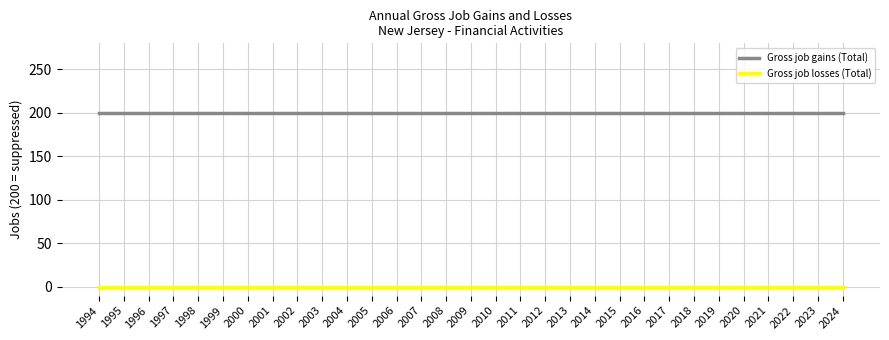

True or false: Gross job gains (Total) and Gross job losses (Total) cross at least once.

False